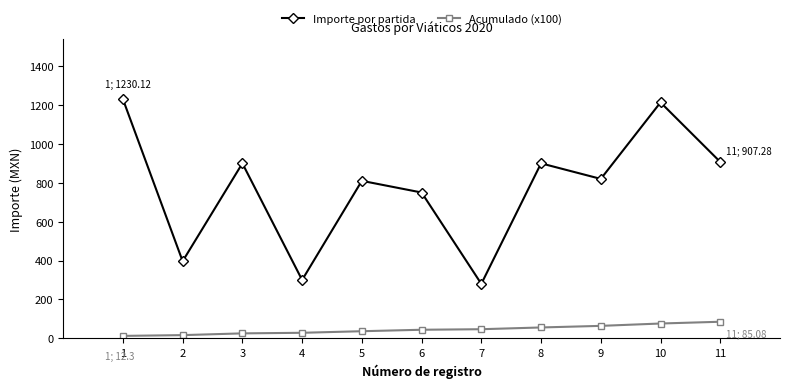

True or false: Acumulado (x100) and Importe por partida intersect in this chart.

False